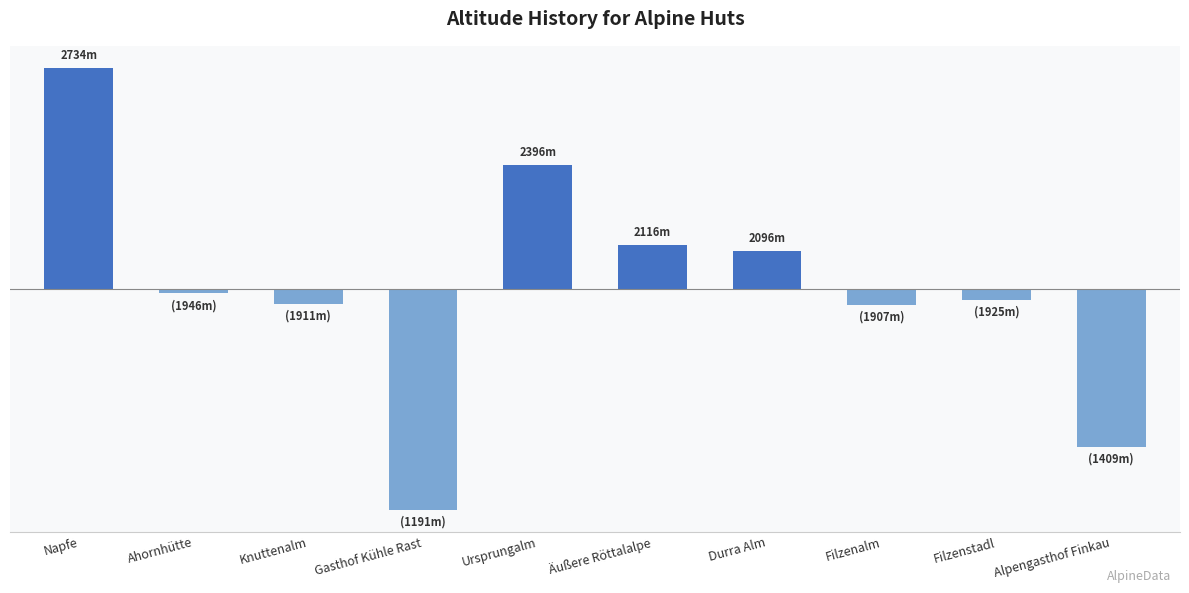

What is the difference between the maximum and minimum values?

1543.0